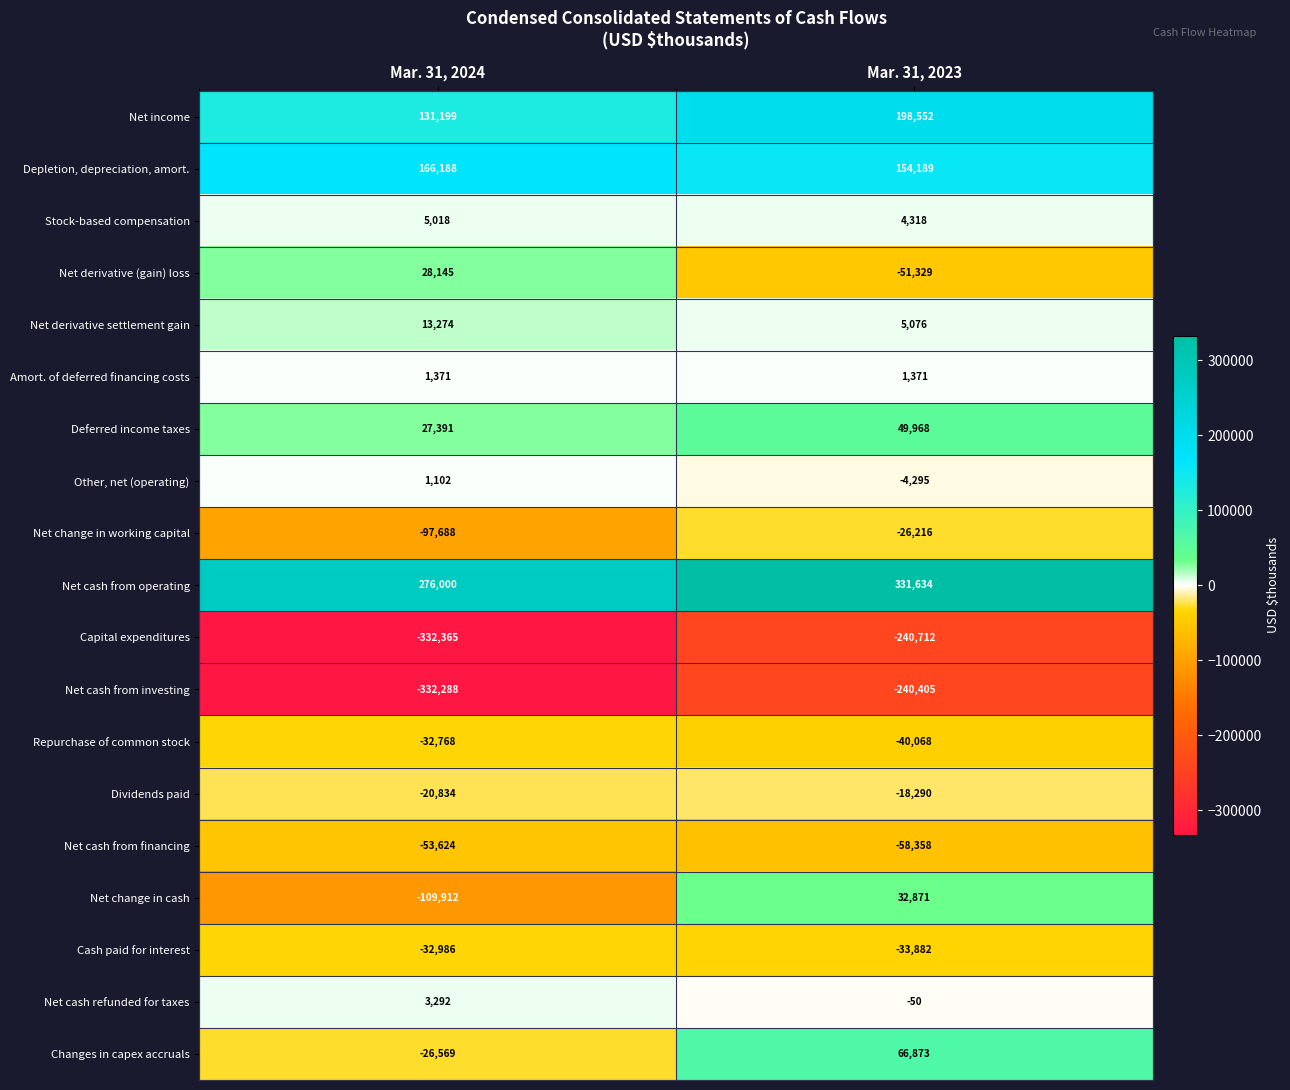

Is it true that Capital expenditures equals -331527 at Mar. 31, 2023?

False